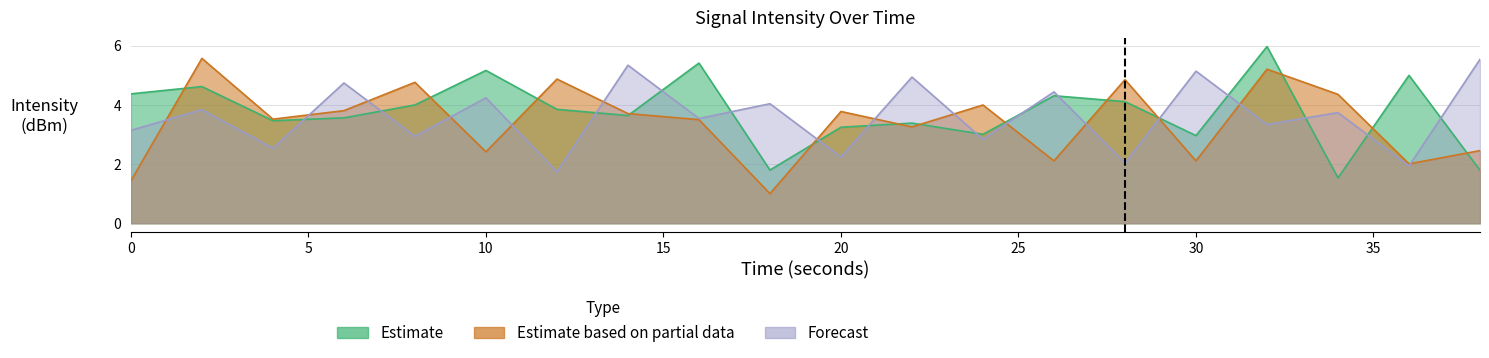

How many data points in Estimate based on partial data are less than 3?

7